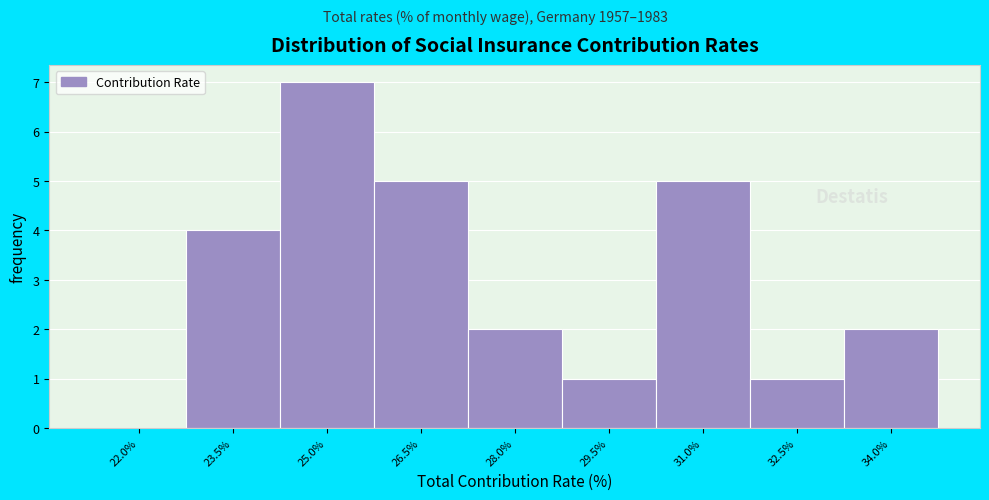

Reading left to right, transcribe all the data shown in this chart.

22.0%=0	23.5%=4	25.0%=7	26.5%=5	28.0%=2	29.5%=1	31.0%=5	32.5%=1	34.0%=2